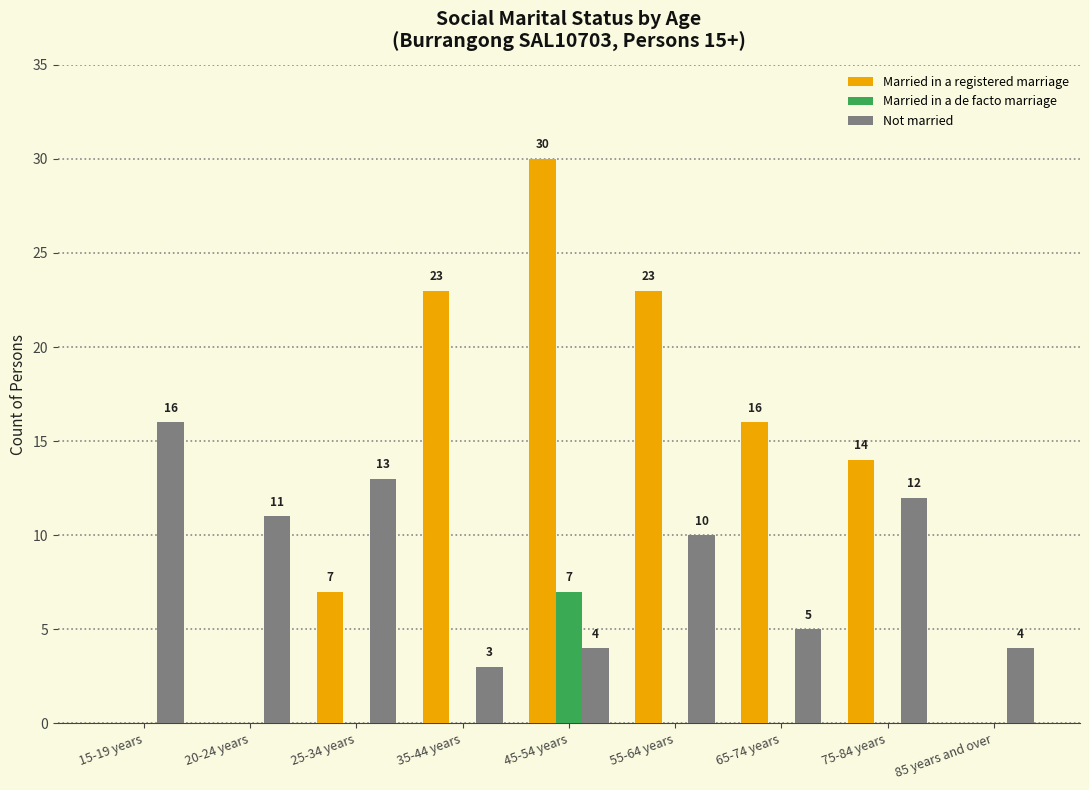

Between 55-64 years and 75-84 years, which series saw the biggest shift?

Married in a registered marriage